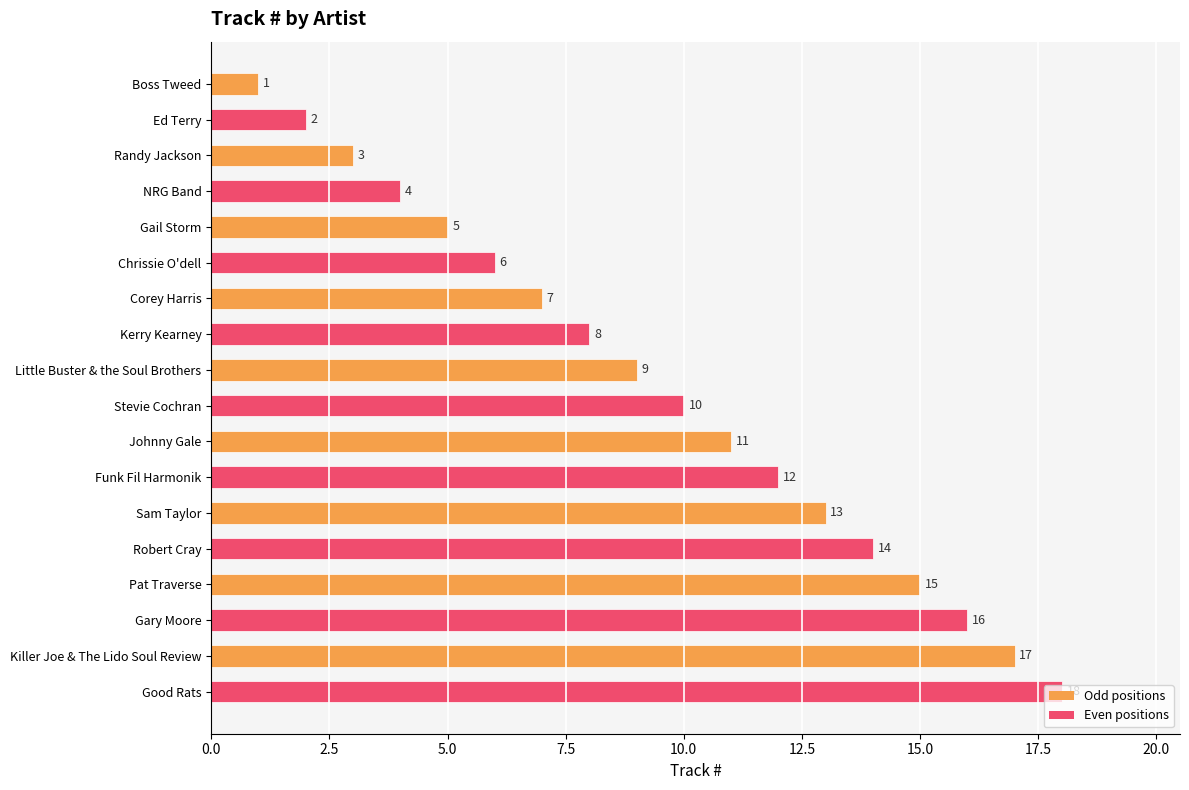

What is the label of the 8th bar from the bottom?

Johnny Gale